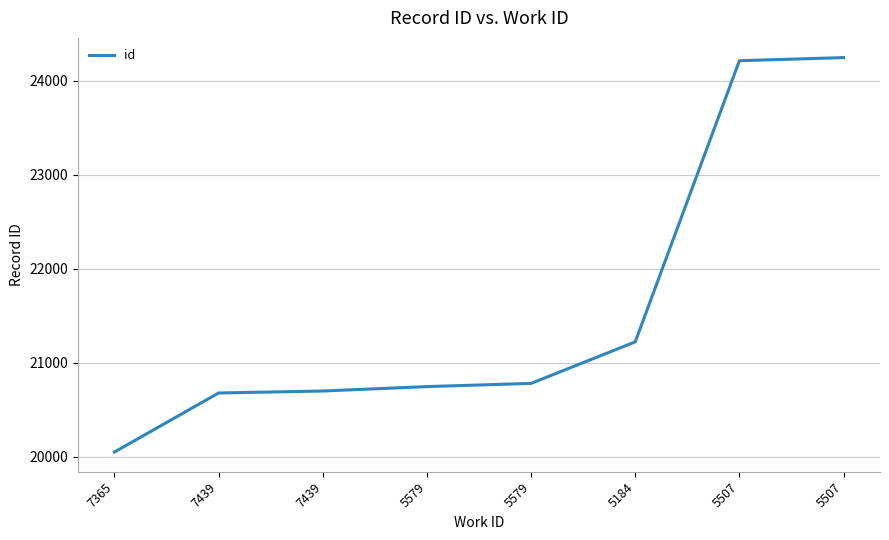

Rank the categories by value from lowest to highest.

7365, 7439, 7439, 5579, 5579, 5184, 5507, 5507